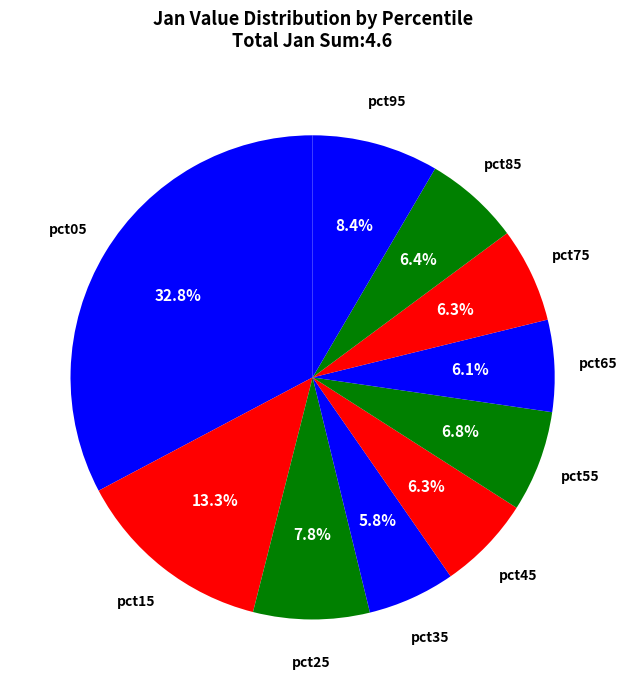

How many segments does this pie chart have?

10